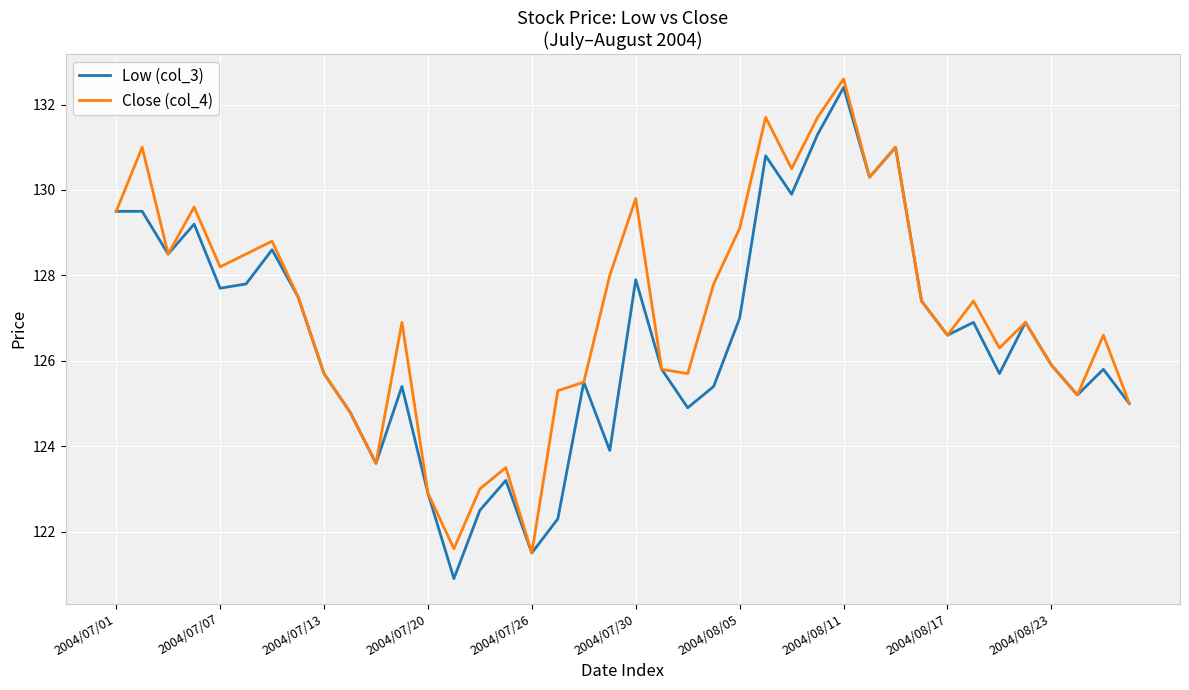

What is the maximum value shown in the chart?

132.6